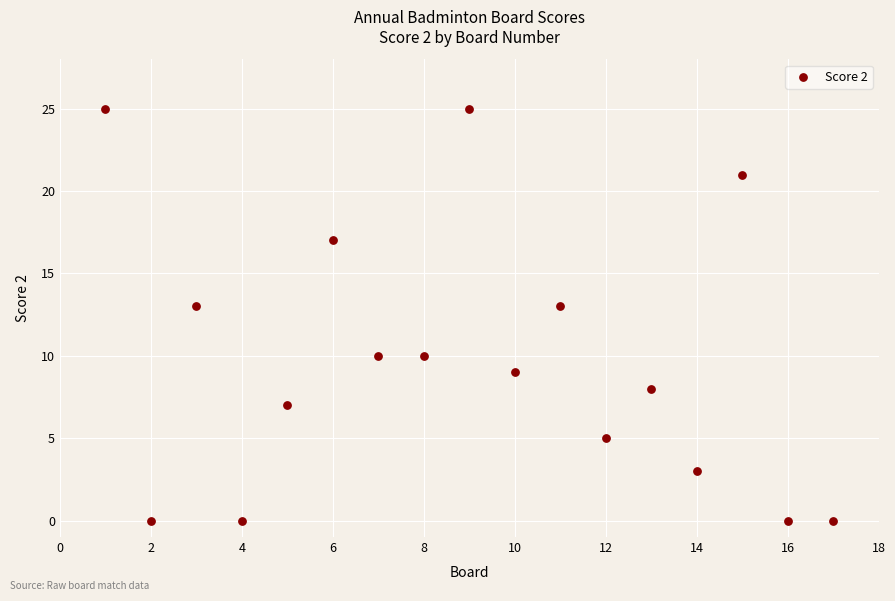

What is the range of Y values (max minus min)?

25